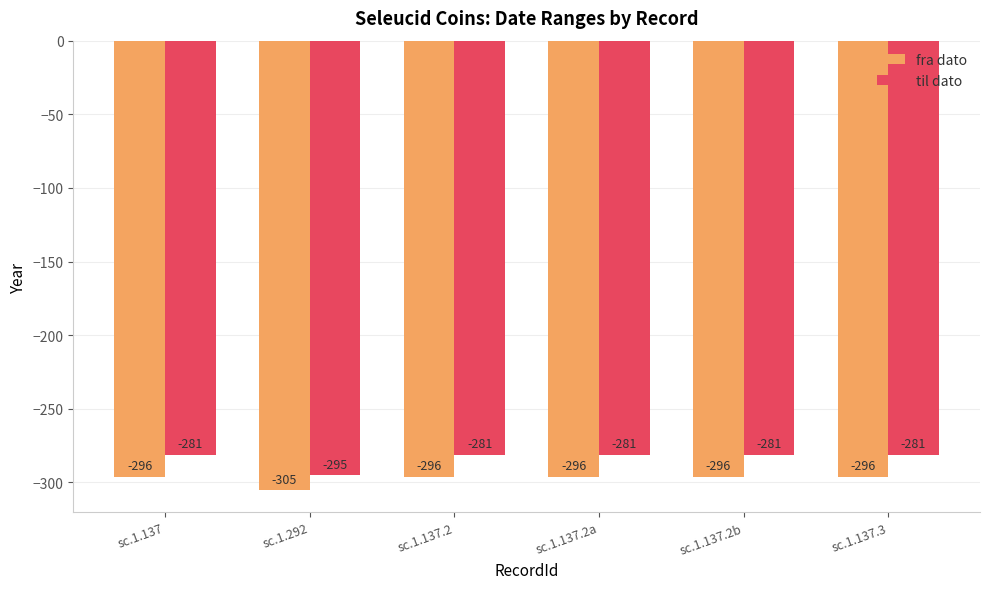

List the series in order of their overall mean, lowest first.

fra dato, til dato